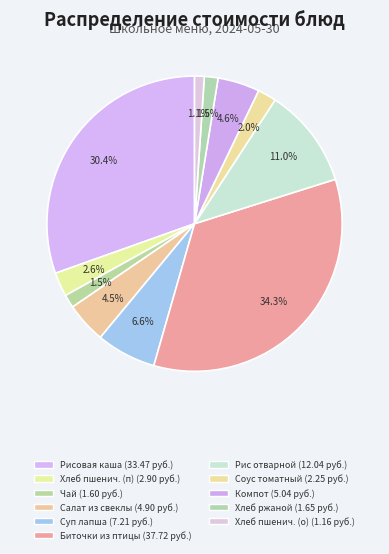

Which slice is the smallest?

Хлеб пшеничный (обед)